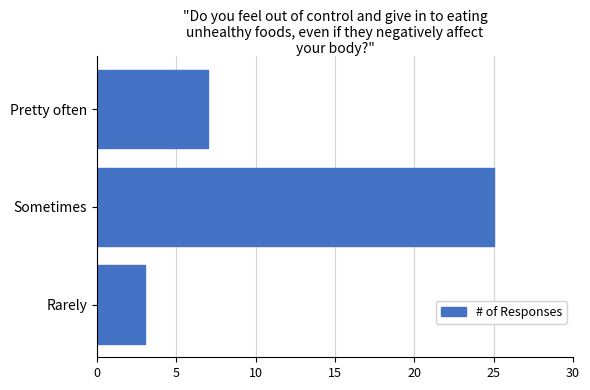

What is the minimum value shown in the chart?

3